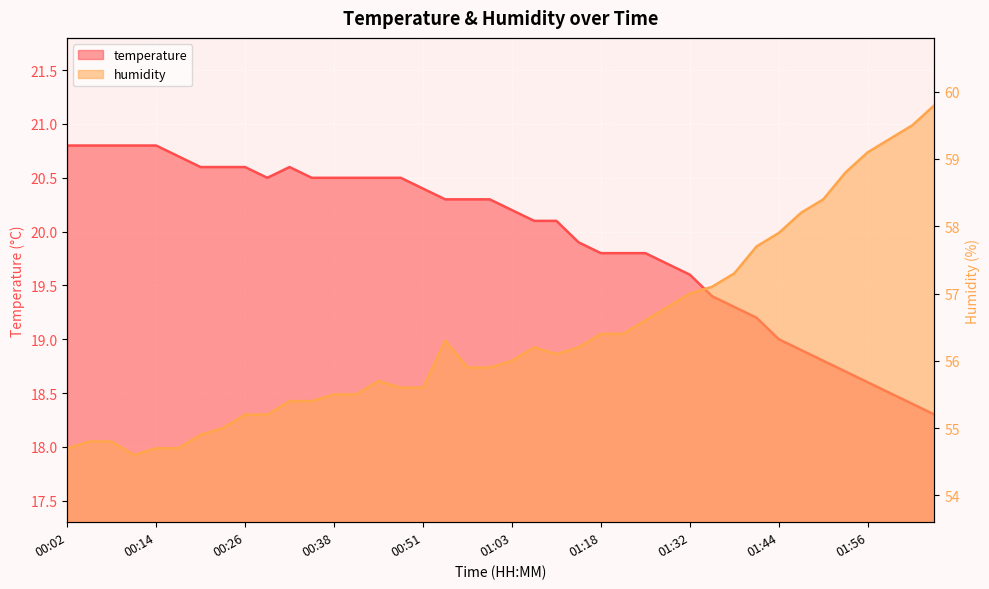

What is the total value across all series at 00:32?

76.0